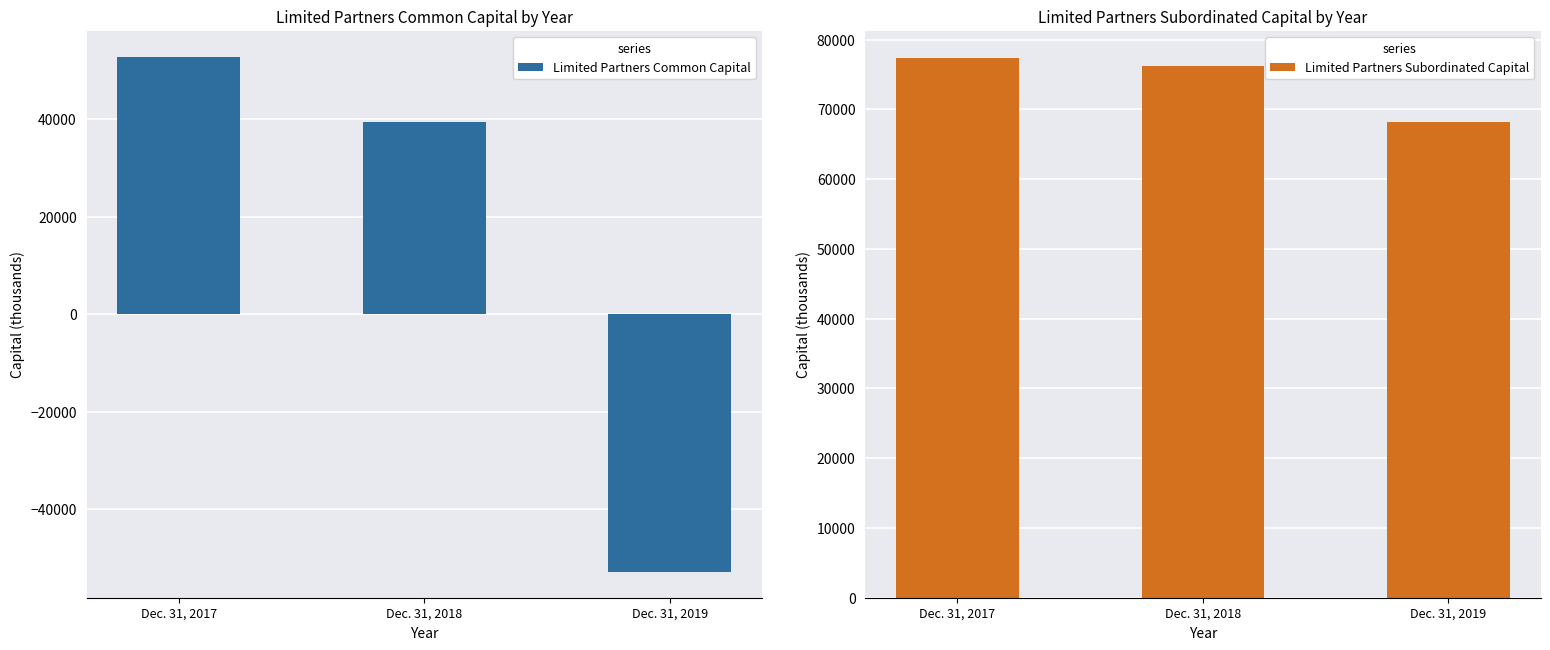

What is the average value of the Limited Partners Common Capital series?

13084